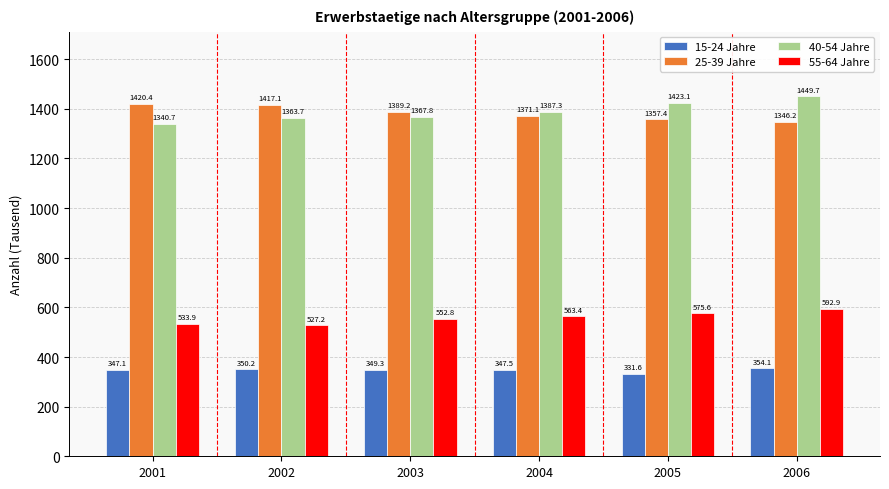

What is the total value across all series at 2006?

3742.9